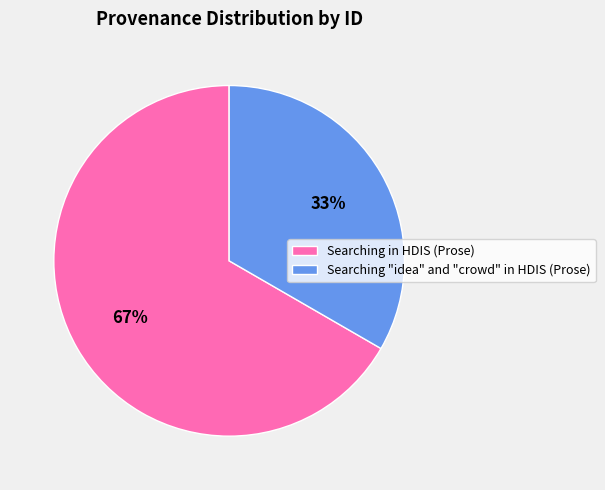

What percentage is the Searching in HDIS (Prose) slice, to the nearest percent?

67%